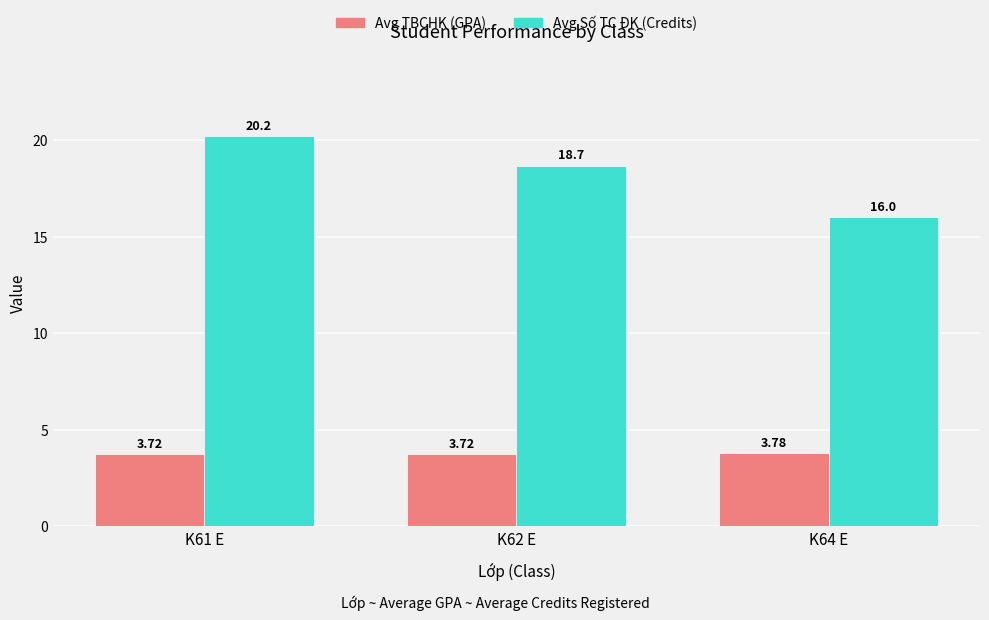

At which category is the sum across all series the highest?

K61 E